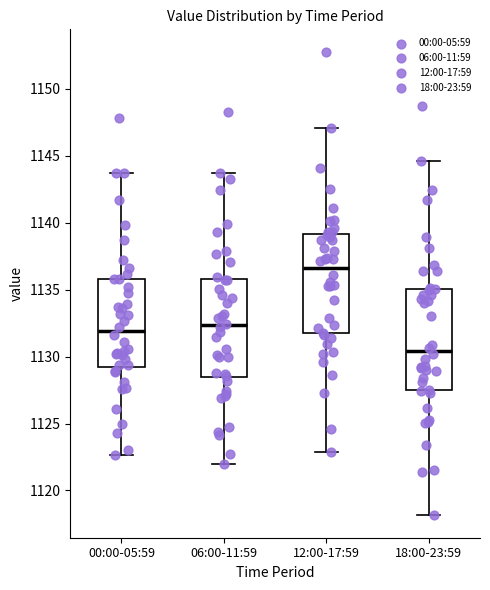

Which box has the highest median line?

12:00-17:59